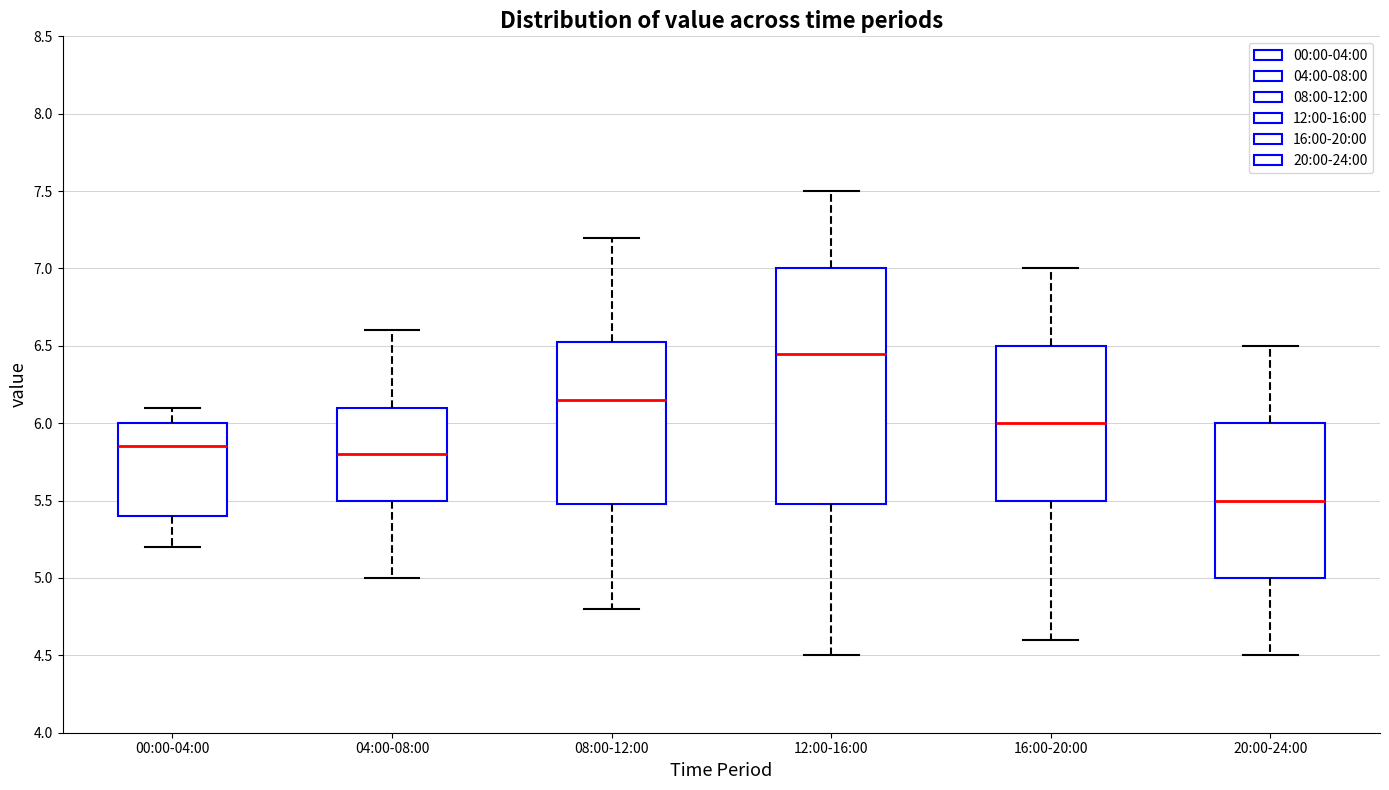

Reading left to right, read every box against the y-axis: the position of its median line, the range the box covers, and the ends of its whiskers. The values are not printed on the chart, so give them approximately, as read against the axis.

00:00-04:00: median 5.85, box 5.40 to 6.00, whiskers 5.20 to 6.10
04:00-08:00: median 5.80, box 5.50 to 6.10, whiskers 5.00 to 6.60
08:00-12:00: median 6.15, box 5.50 to 6.55, whiskers 4.80 to 7.20
12:00-16:00: median 6.45, box 5.50 to 7.00, whiskers 4.50 to 7.50
16:00-20:00: median 6.00, box 5.50 to 6.50, whiskers 4.60 to 7.00
20:00-24:00: median 5.50, box 5.00 to 6.00, whiskers 4.50 to 6.50